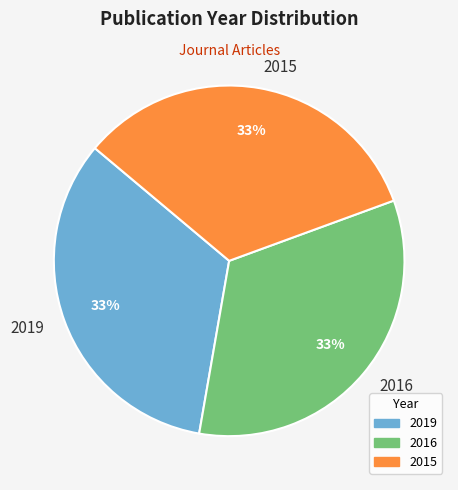

True or false: 2016 accounts for 44% of the total.

False